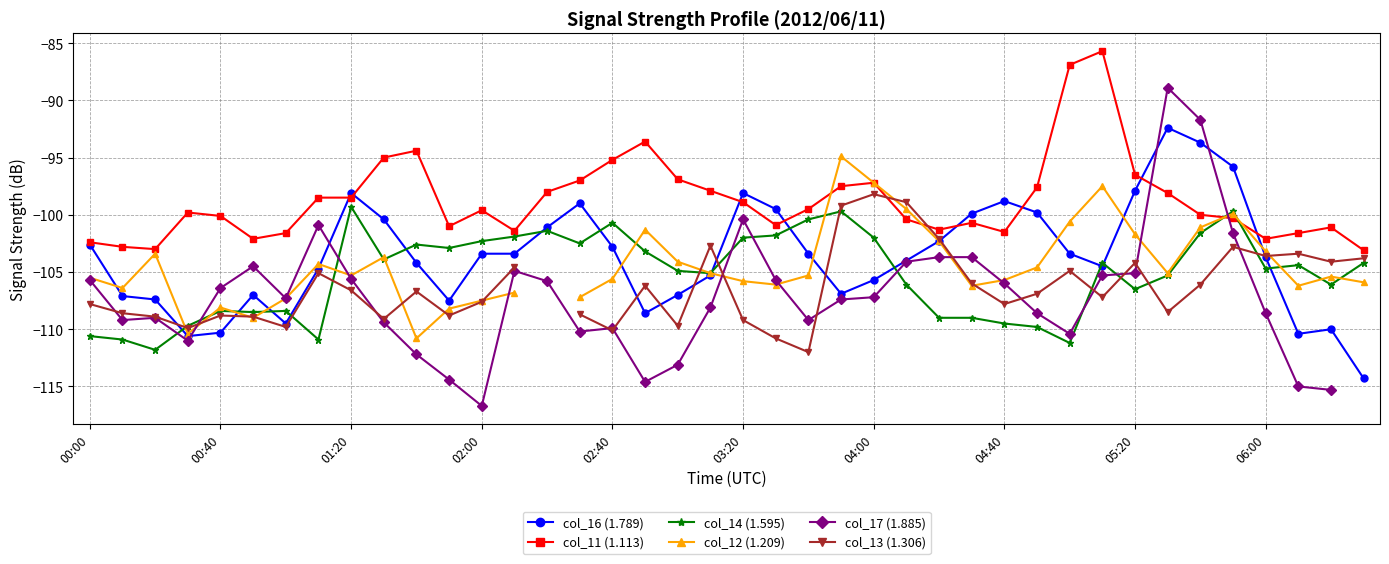

True or false: col_16 (1.789) has a value of -139.1 at 04:40.

False